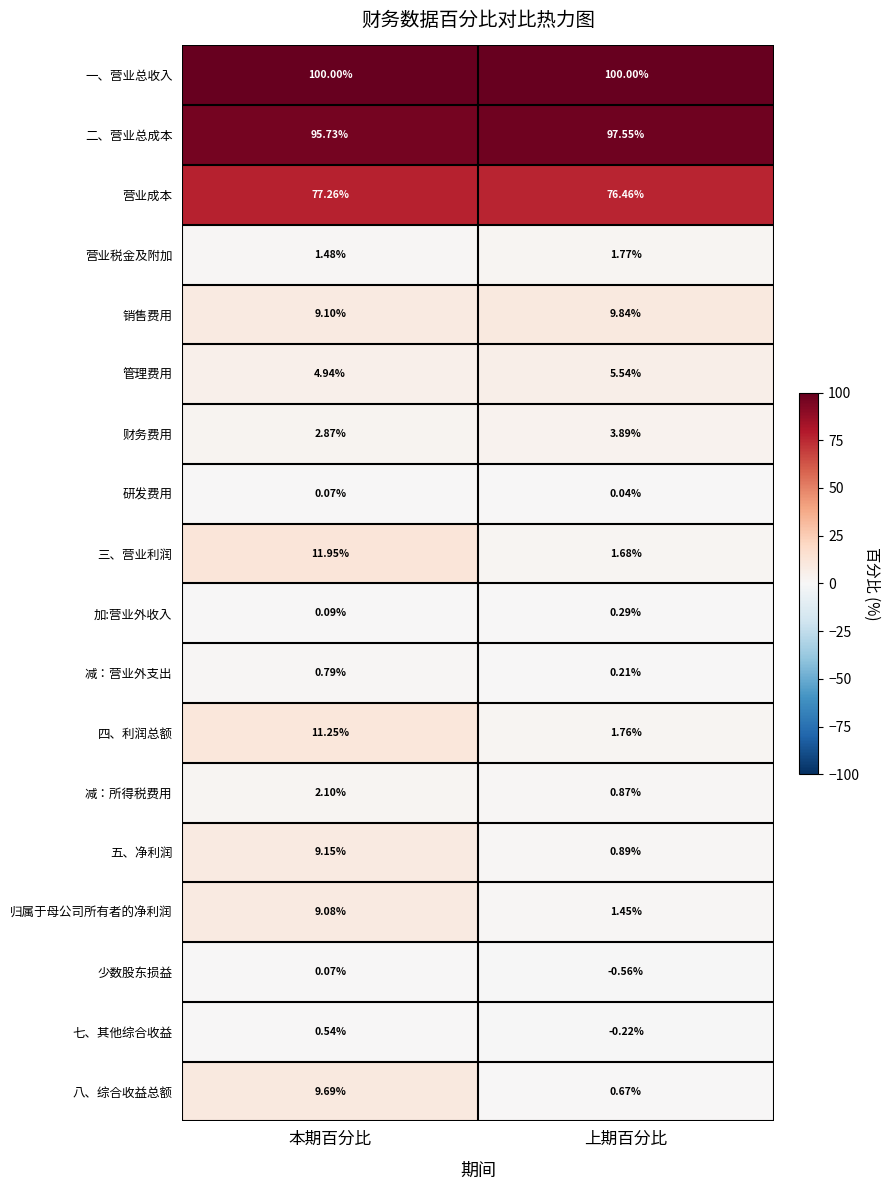

Which label corresponds to the smallest value in the chart?

上期百分比